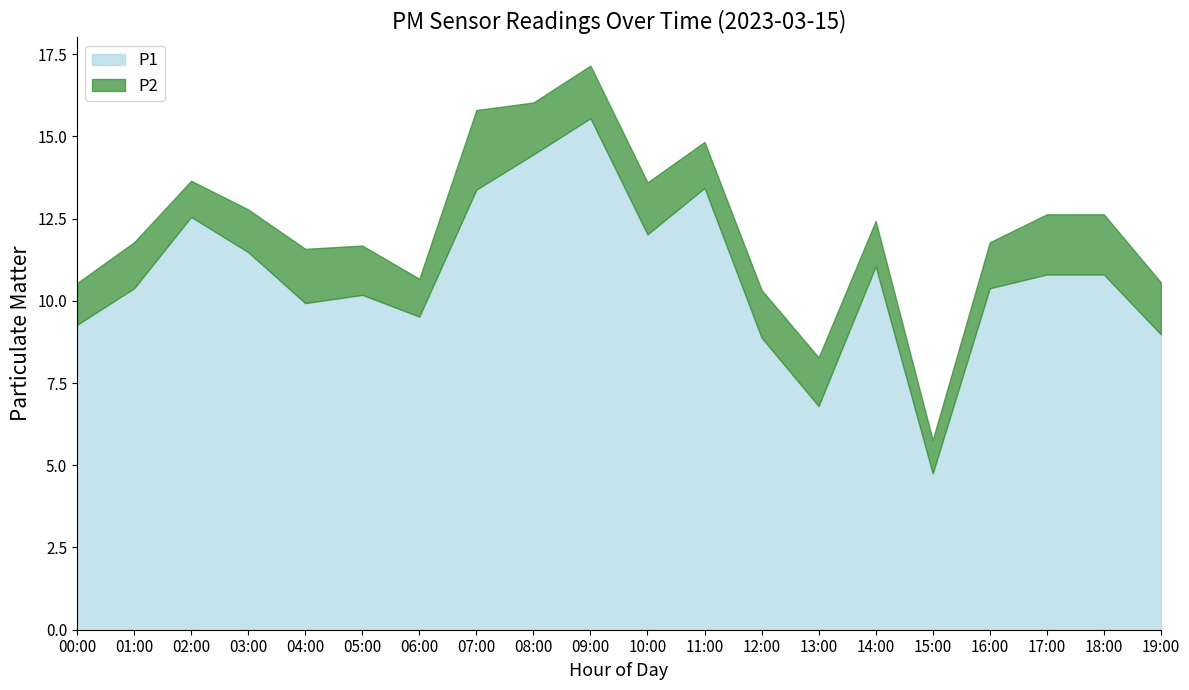

Reading left to right, list all the values displayed in this chart.

9.3	10.4	12.6	11.5	9.9	10.2	9.5	13.4	14.4	15.6	12.0	13.4	8.9	6.8	11.1	4.8	10.4	10.8	10.8	9.0